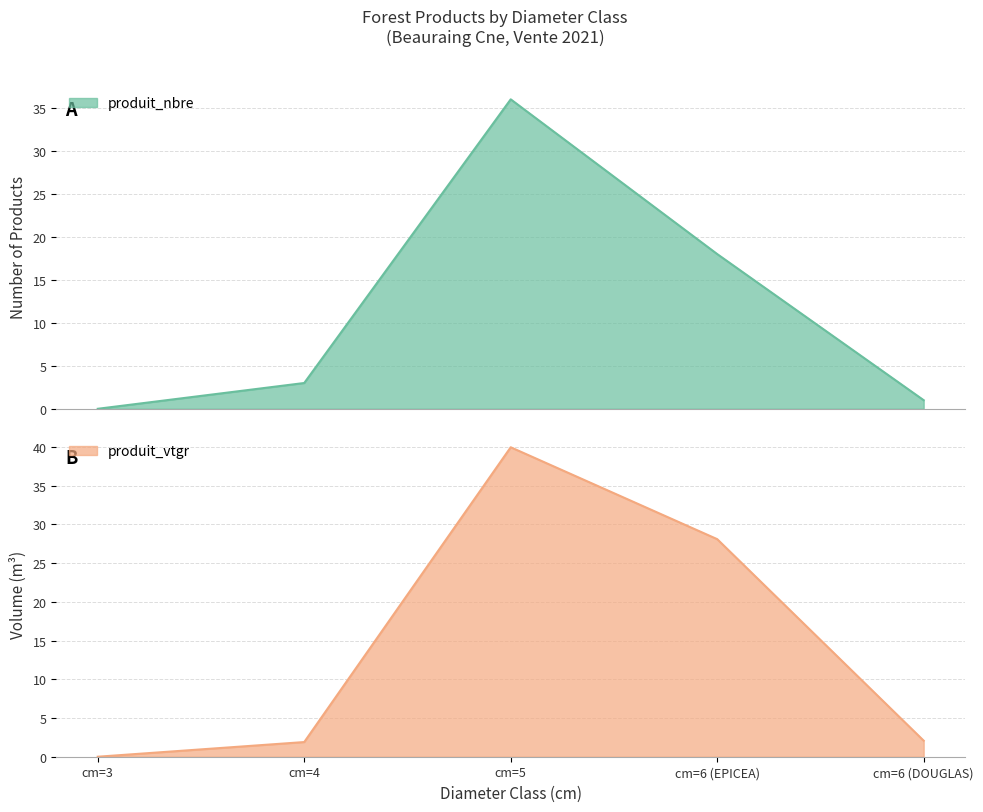

Which series has the largest total across all categories?

produit_vtgr